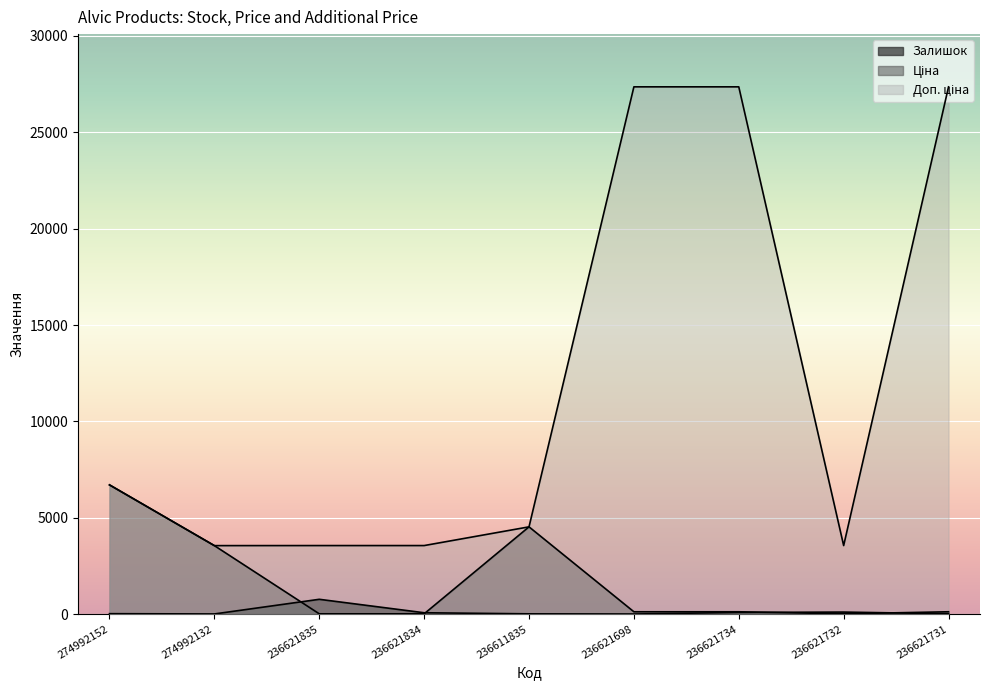

Between 274992152 and 236621734, which series saw the biggest shift?

Доп. ціна